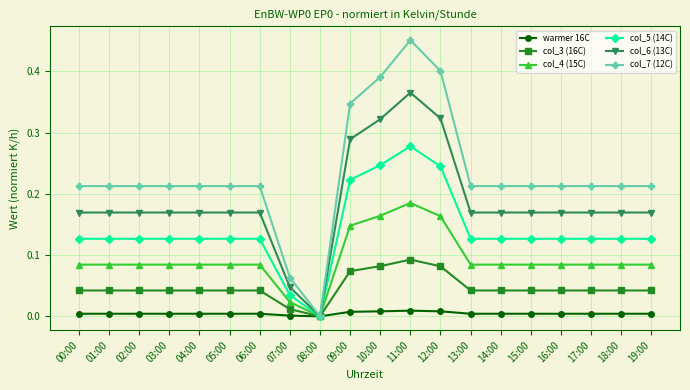

What is the label of the 9th point from the left?

08:00